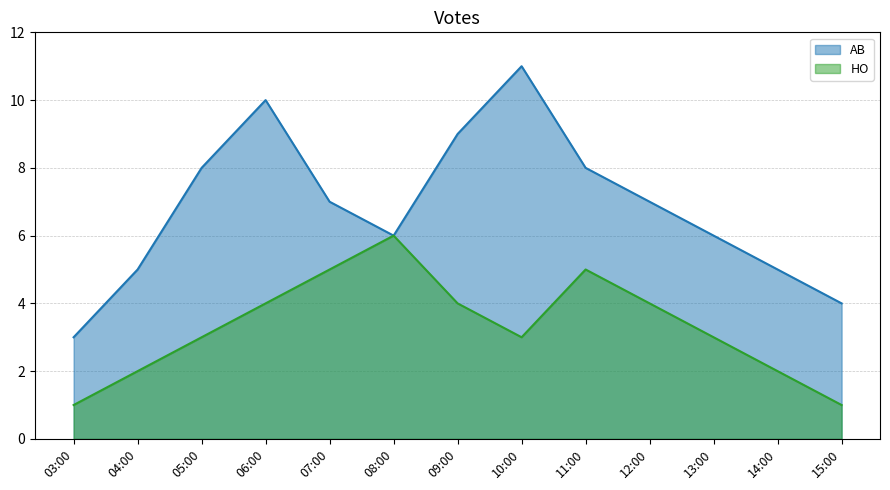

List the series in order of their overall mean, lowest first.

HO, AB